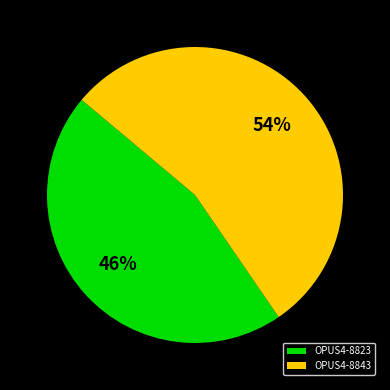

Is it true that OPUS4-8823 is 46% of the pie?

True